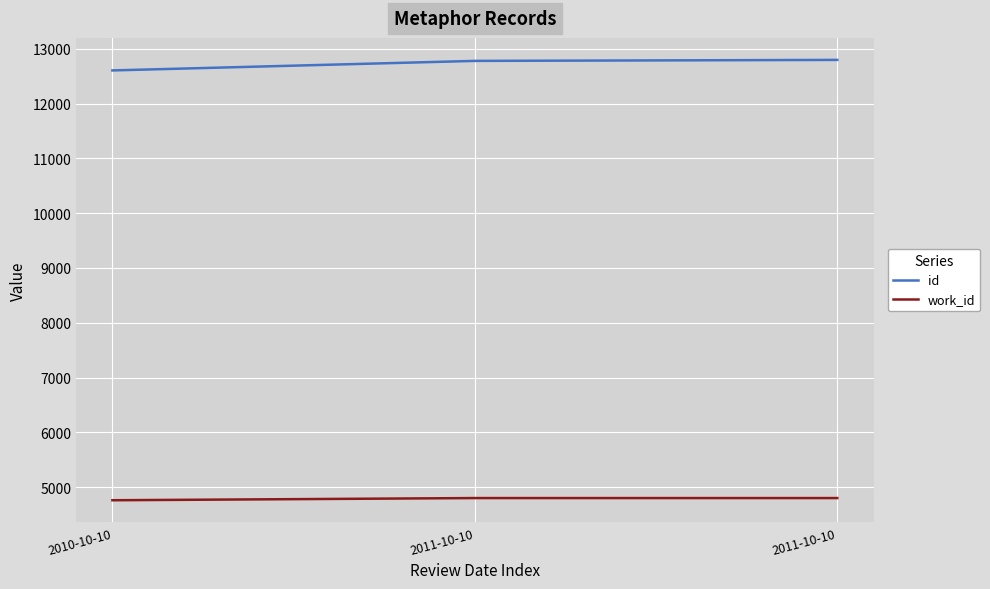

Which series changed the most between 2010-10-10 and 2011-10-10?

id